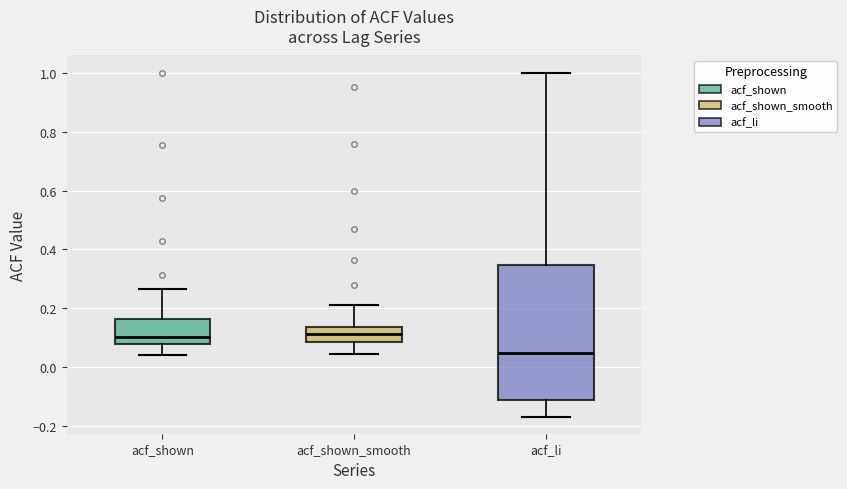

Where does the median line of the box for acf_li sit on the y-axis? The values are not printed on the chart, so give them approximately, as read against the axis.

0.04